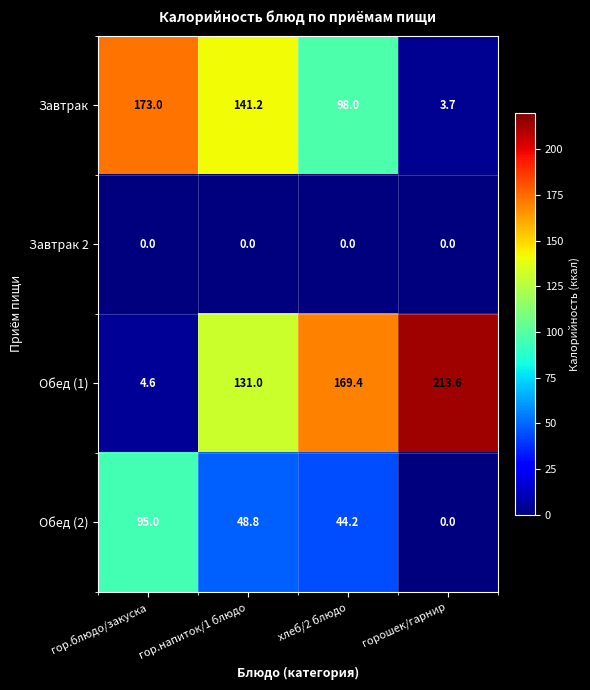

At which label does Завтрак first exceed 141?

гор.блюдо/закуска